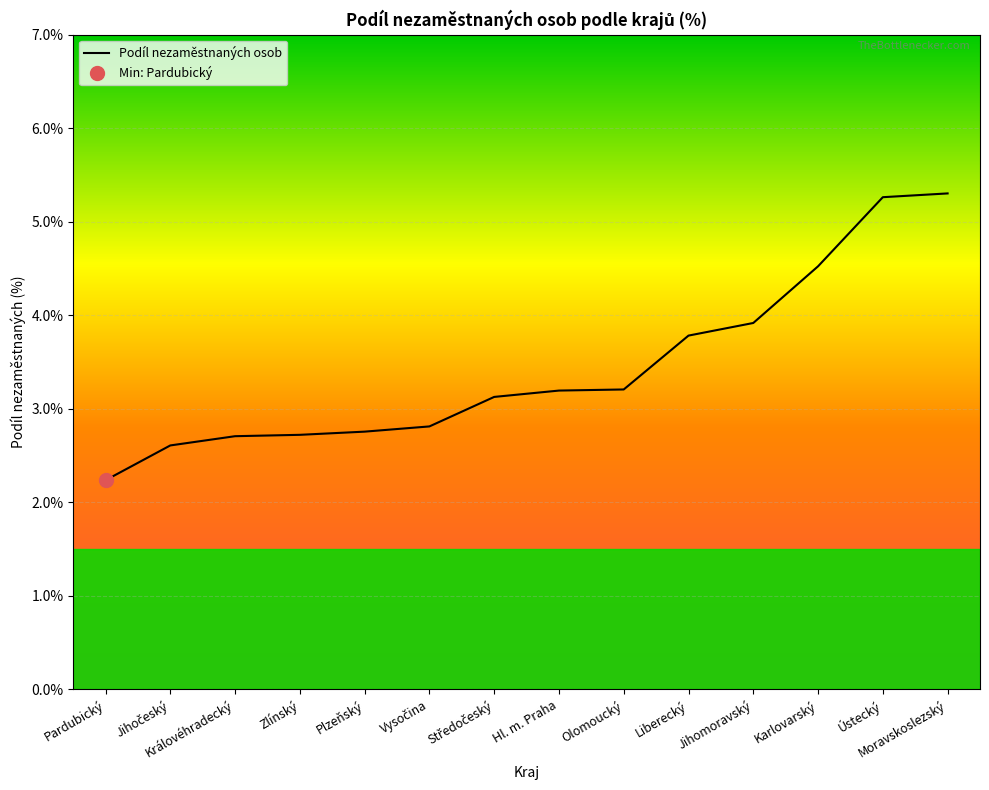

True or false: the data shows 3.9 at Jihomoravský.

True